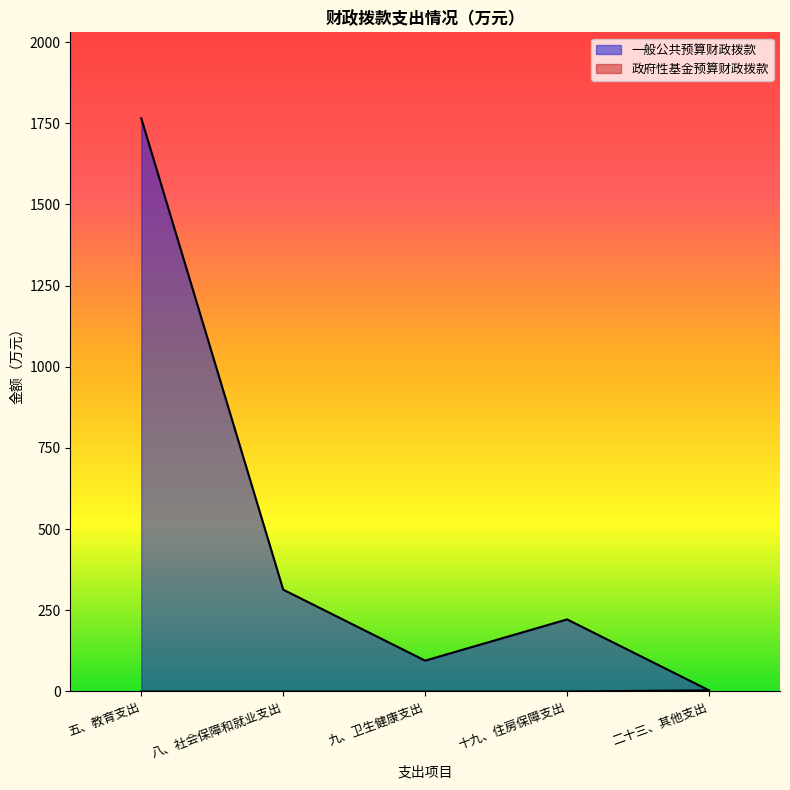

The value of 政府性基金预算财政拨款 at 五、教育支出 is 0.0. True or false?

True